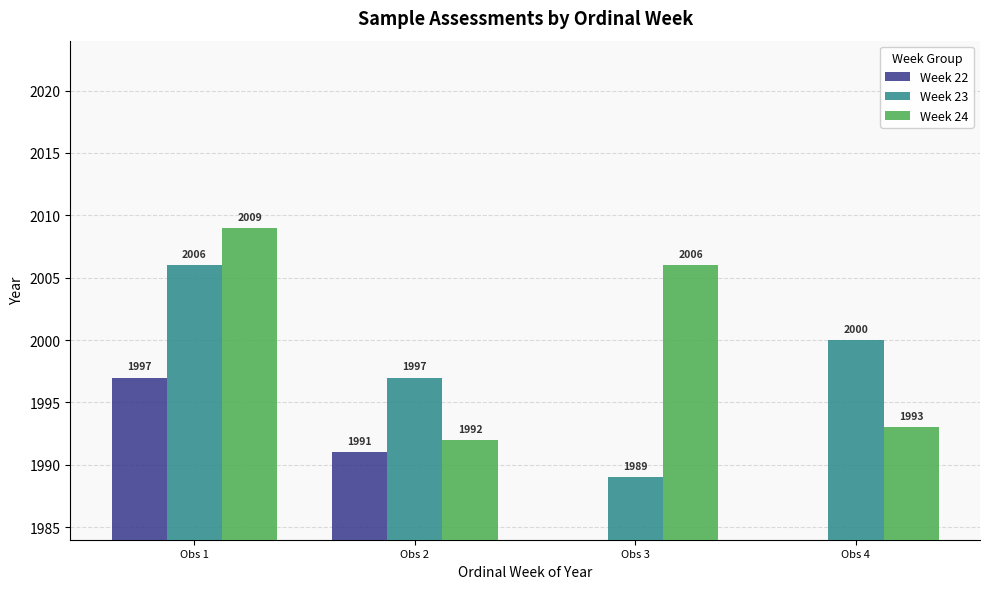

The Week 23 series shows 2006 at Obs 1. True or false?

True